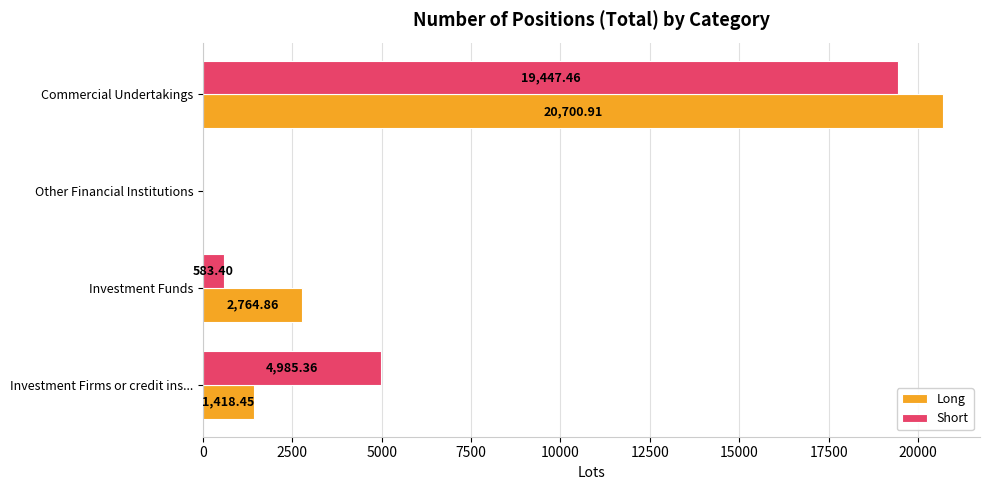

Between Investment Firms or credit ins... and Other Financial Institutions, which series saw the biggest shift?

Short